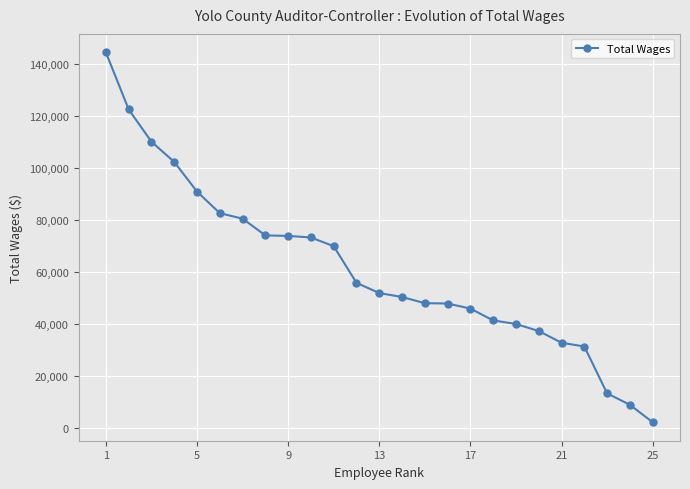

What is the greatest value displayed?

144339